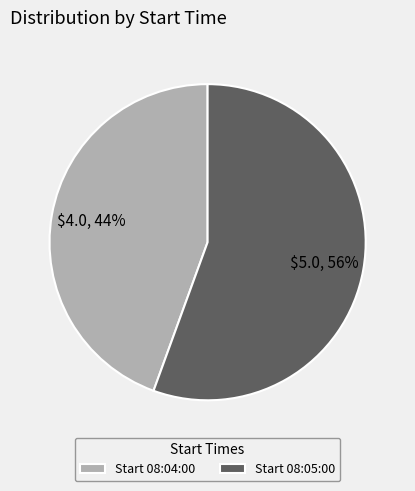

Which category accounts for the majority?

Start 08:05:00